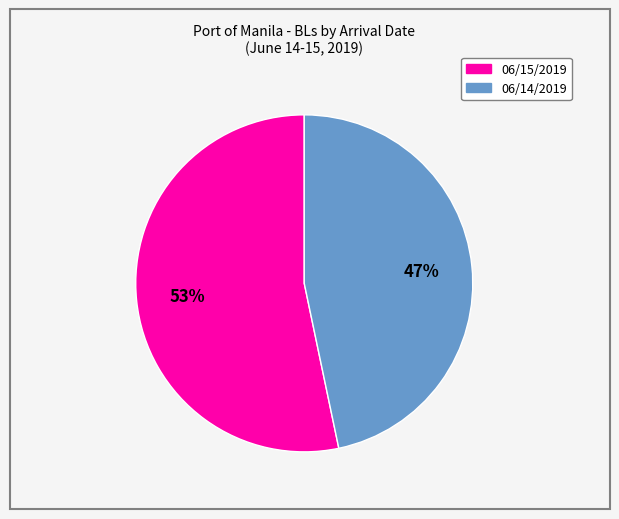

True or false: 06/14/2019 accounts for 53% of the total.

False